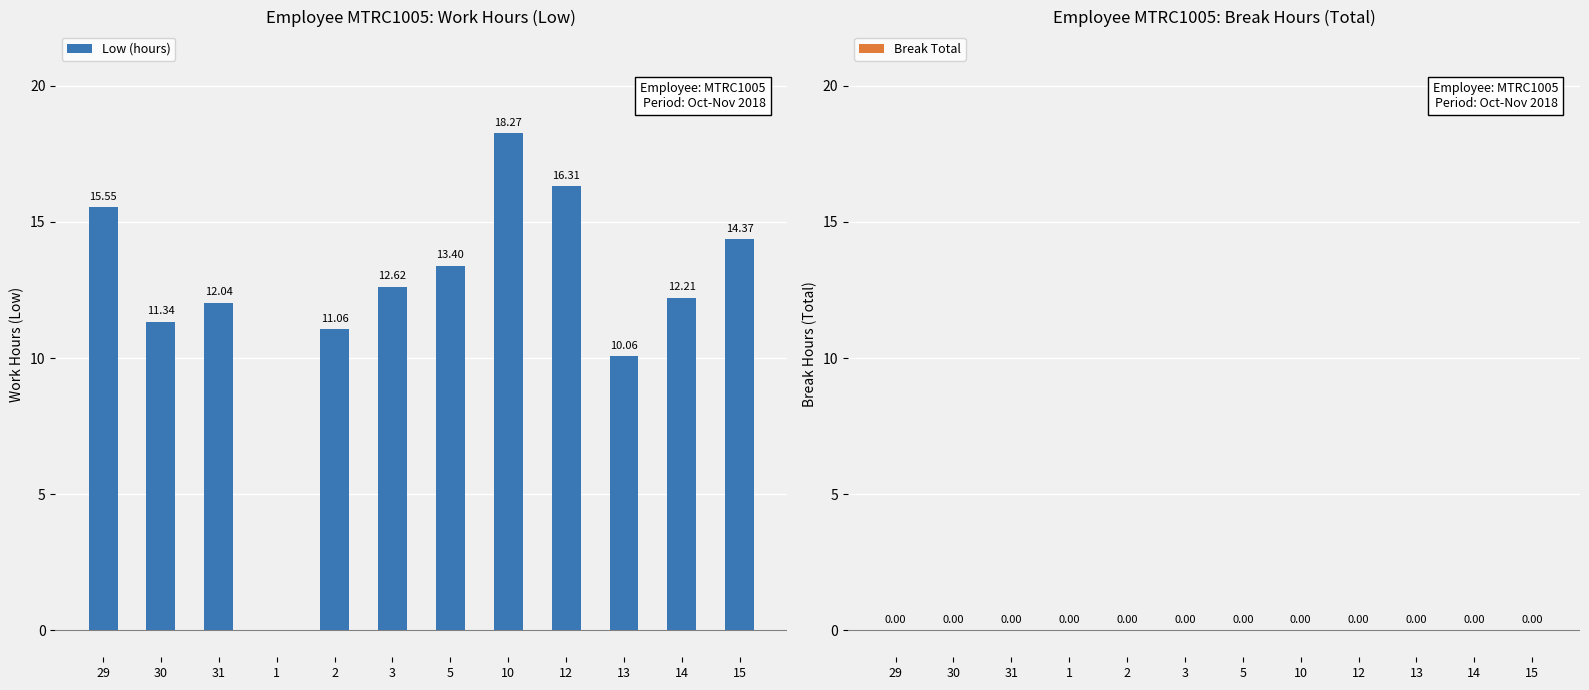

What is the sum of all values?

147.2